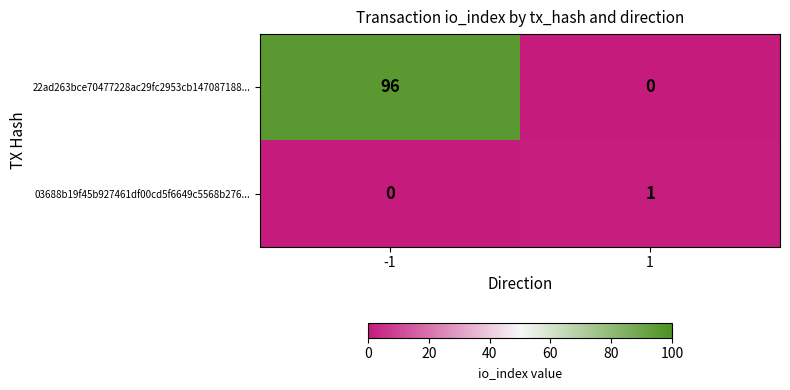

Which series has the largest range (max minus min)?

22ad263bce70477228ac29fc2953cb147087188...